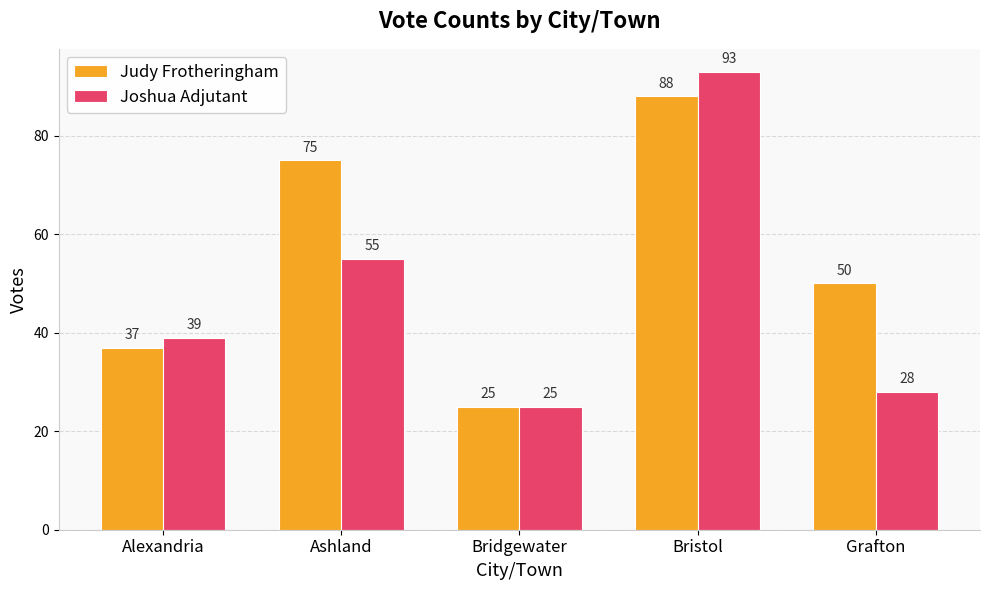

At which label does Joshua Adjutant reach its peak?

Bristol